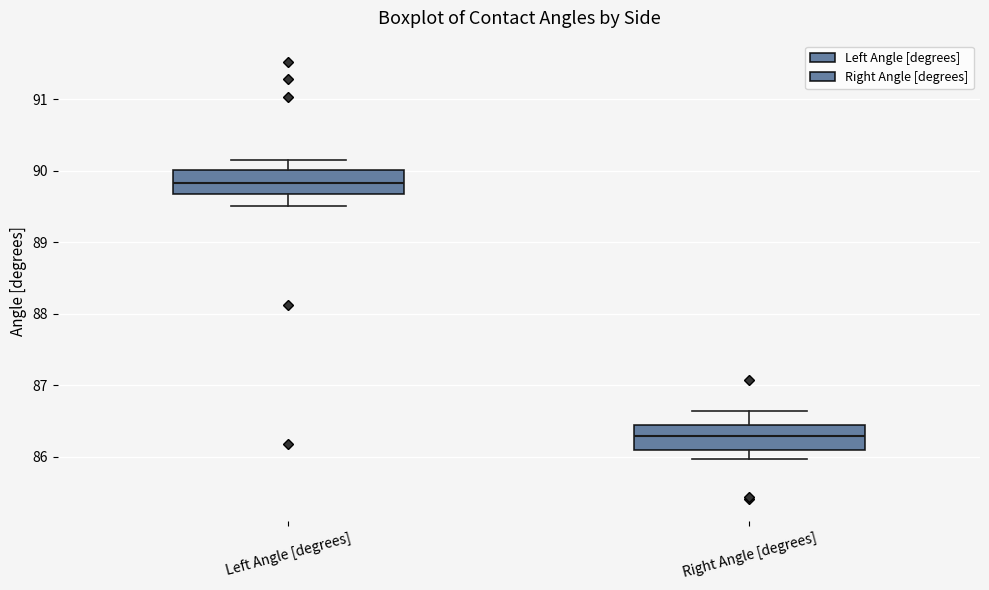

Reading left to right, transcribe this box plot: for each box, give where its median line is, the range the box spans, and where its two whiskers end, as read against the y-axis. The values are not printed on the chart, so give them approximately, as read against the axis.

Left Angle [degrees]: median 89.8, box 89.7 to 90.0, whiskers 89.5 to 90.1
Right Angle [degrees]: median 86.3, box 86.1 to 86.4, whiskers 86.0 to 86.6